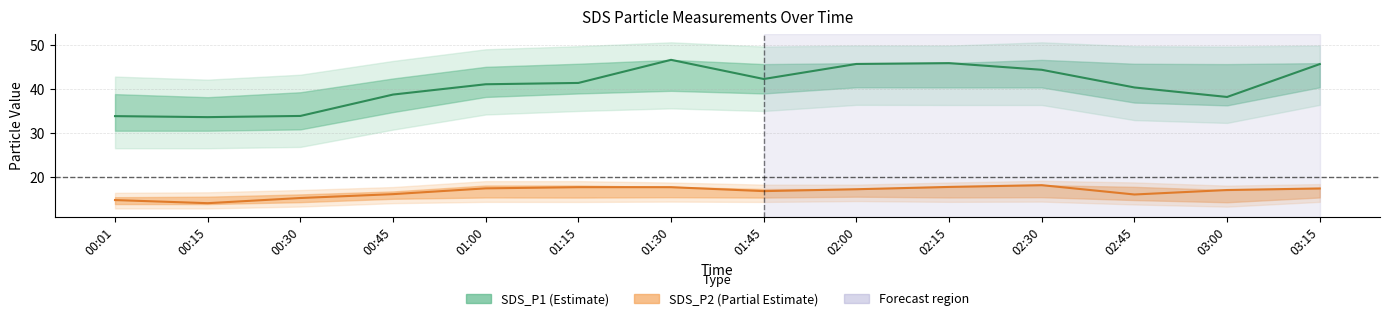

In SDS_P2, how many points are lower than both neighbors (excluding endpoints)?

3